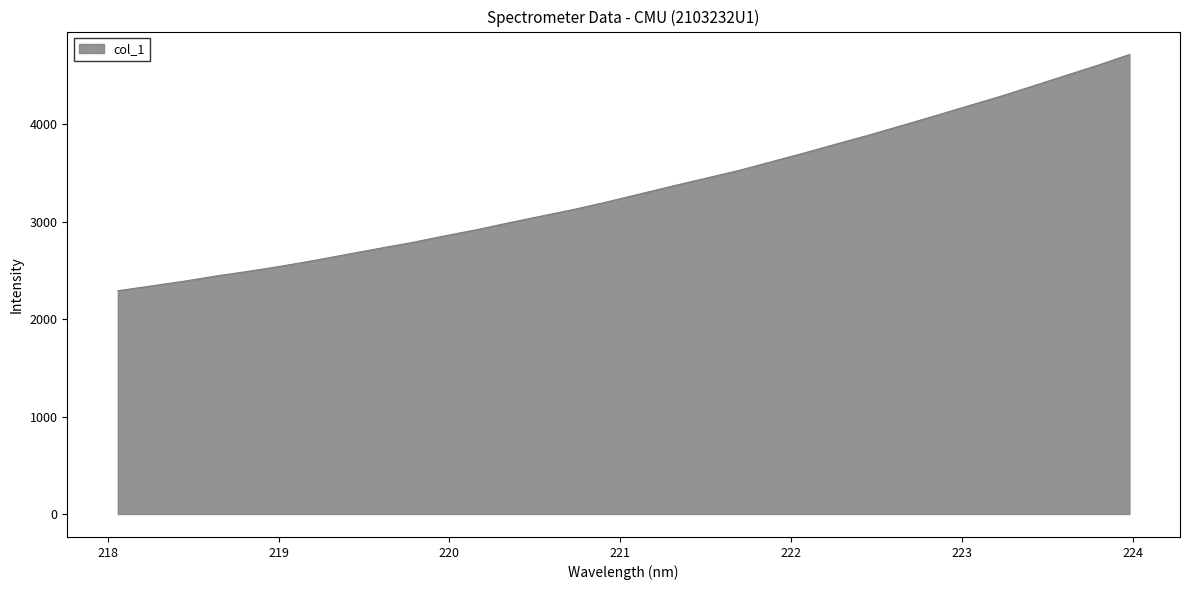

What is the maximum value shown in the chart?

4714.9